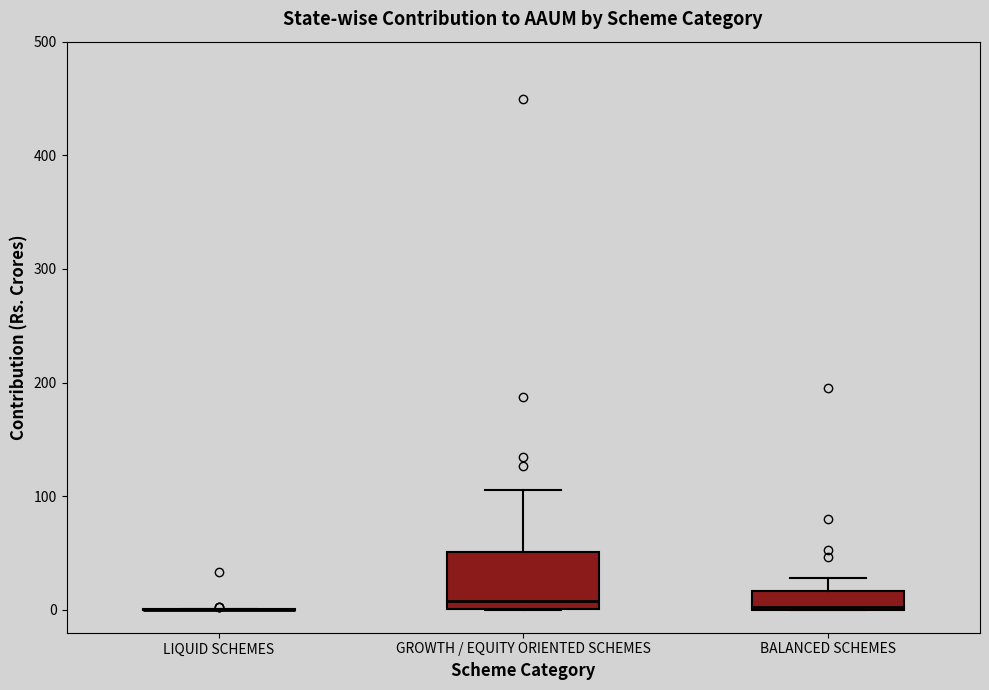

Reading left to right, transcribe this box plot: for each box, give where its median line is, the range the box spans, and where its two whiskers end, as read against the y-axis. The values are not printed on the chart, so give them approximately, as read against the axis.

LIQUID SCHEMES: box collapsed to a line at 0, whiskers 0 to 0
GROWTH / EQUITY ORIENTED SCHEMES: median 10, box 0 to 50, whiskers 0 to 110
BALANCED SCHEMES: median 0, box 0 to 20, whiskers 0 to 30